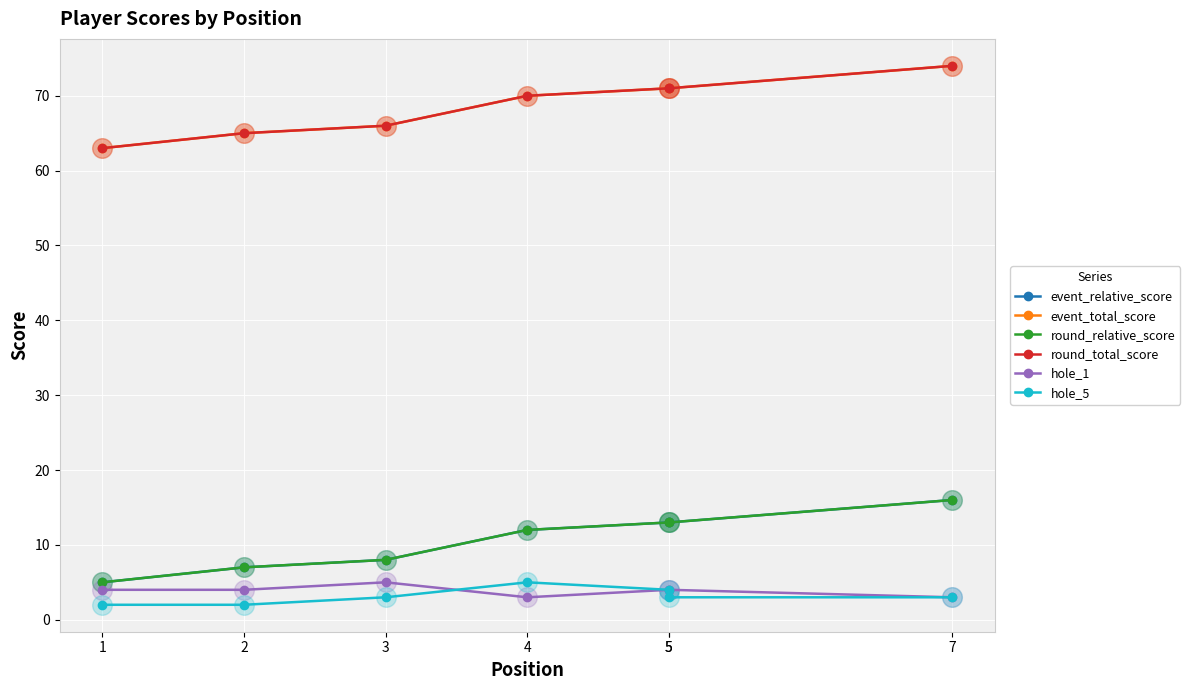

Which series contains the highest Y value?

event_total_score